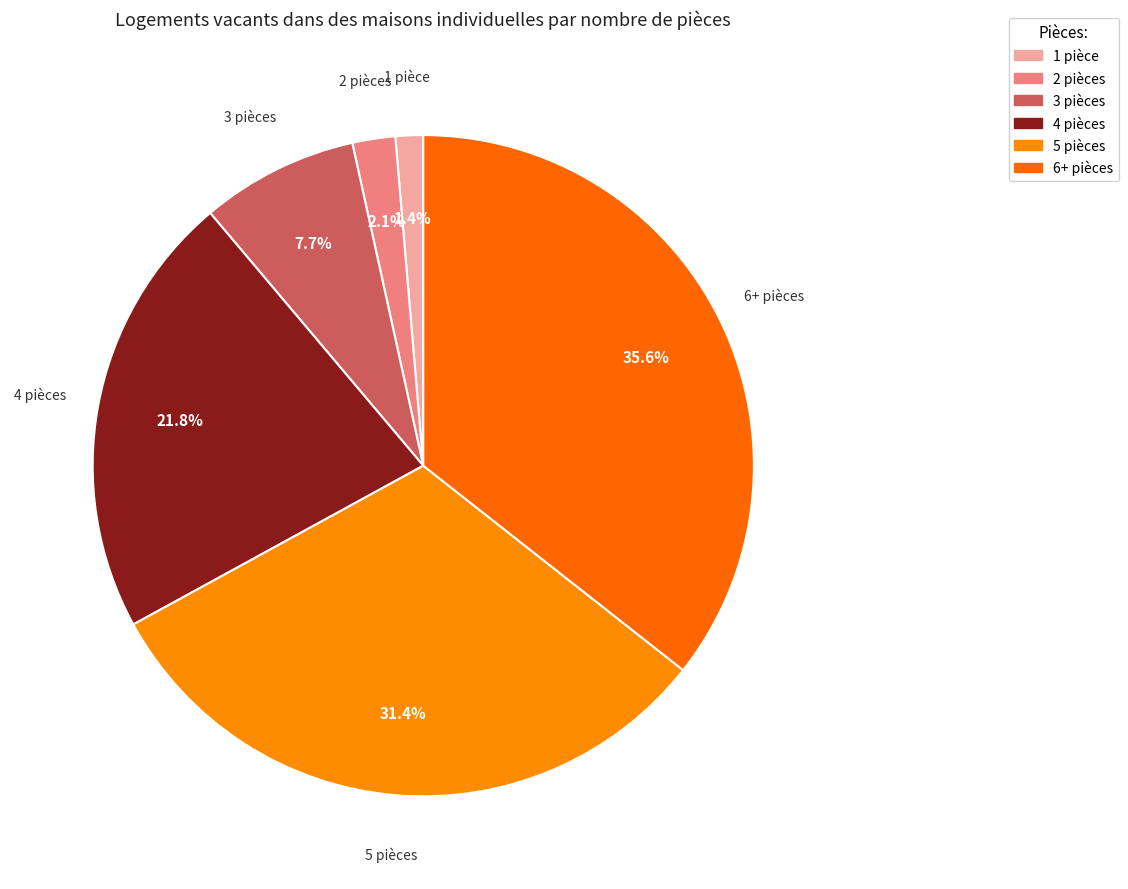

Does any single category account for the majority?

No